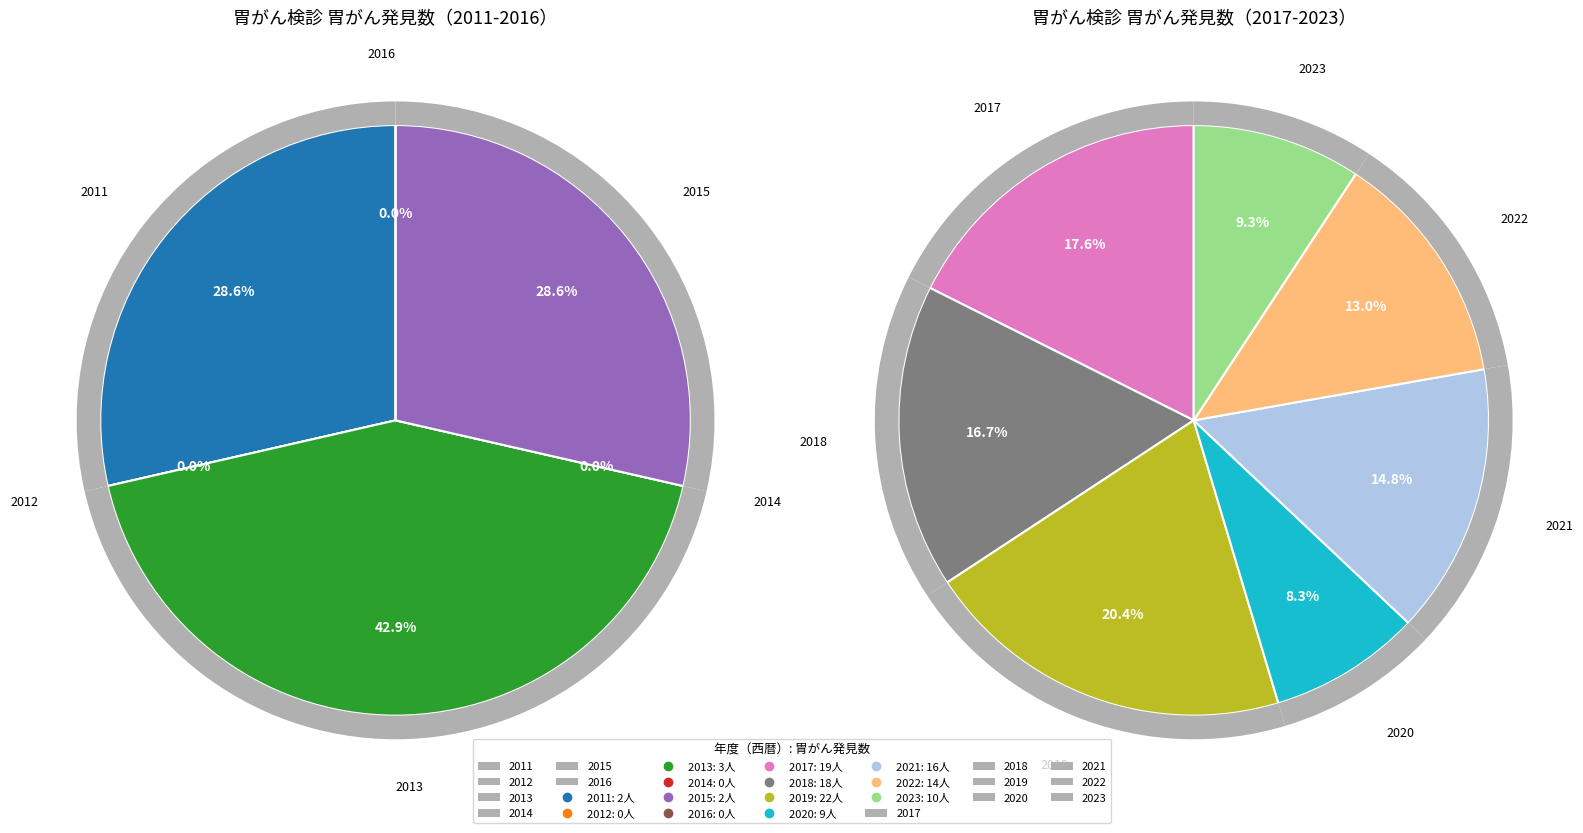

What portion of the pie excludes 2018?

84.3%